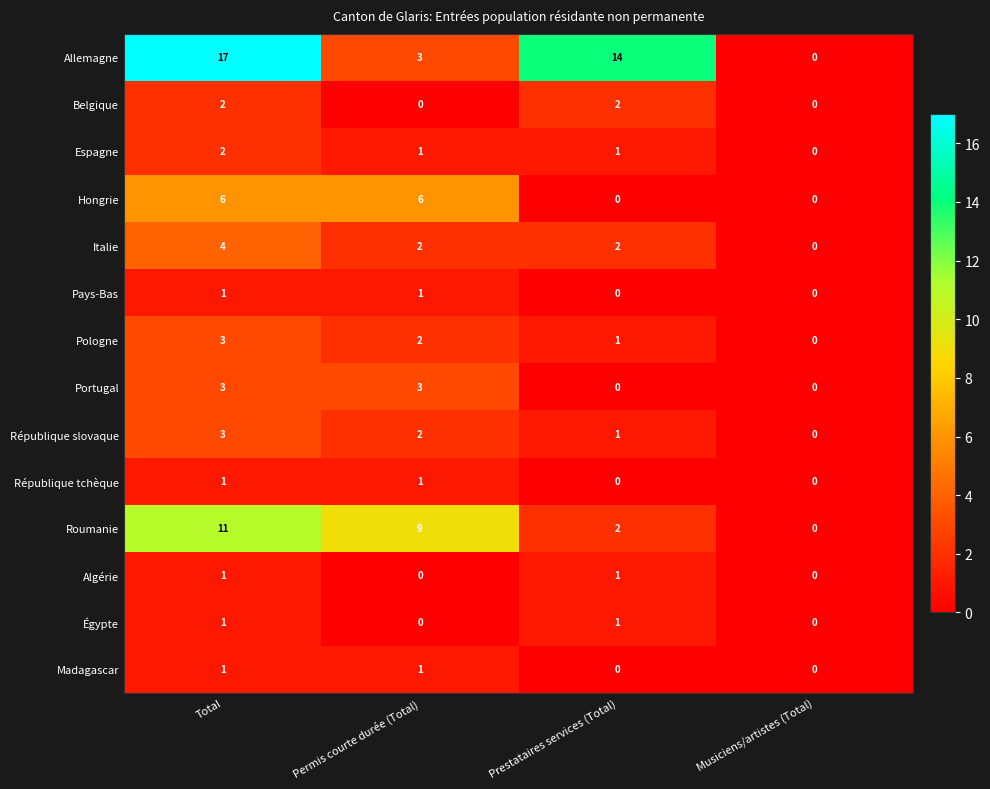

What is the average value of the Roumanie series?

6